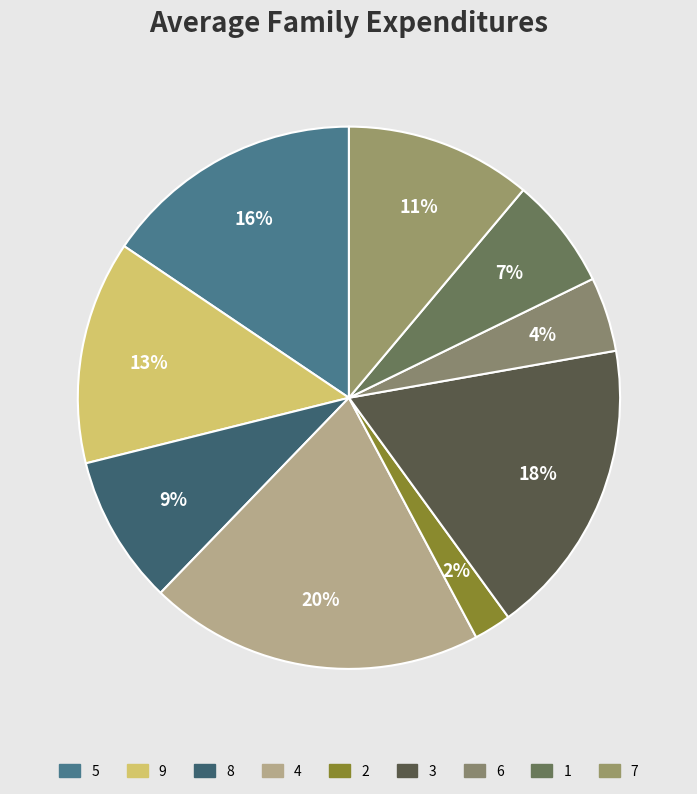

Is the sum of 8 and 3 greater than half?

No